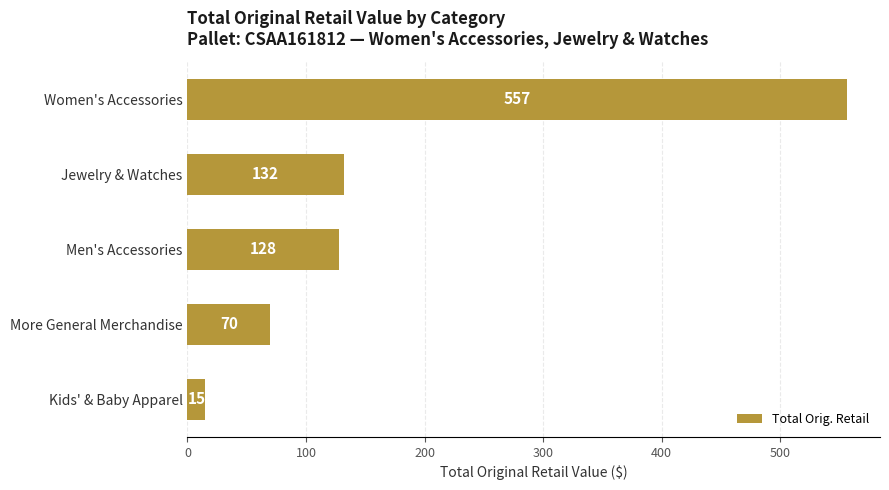

List the labels in order of value, smallest first.

Kids' & Baby Apparel, More General Merchandise, Men's Accessories, Jewelry & Watches, Women's Accessories